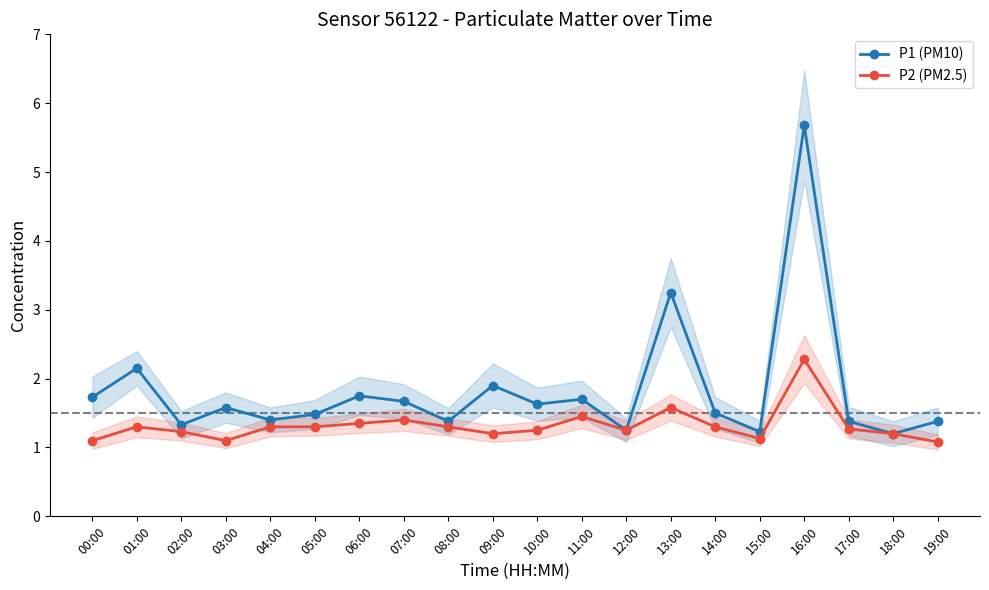

What is the total value across all series at 19:00?

2.5